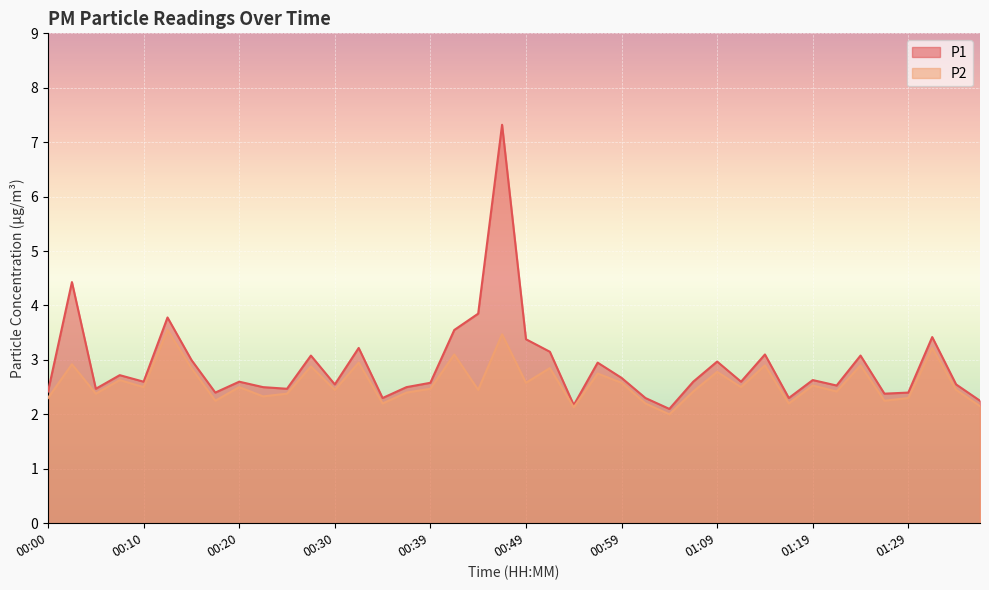

What position from the left is 00:00?

1